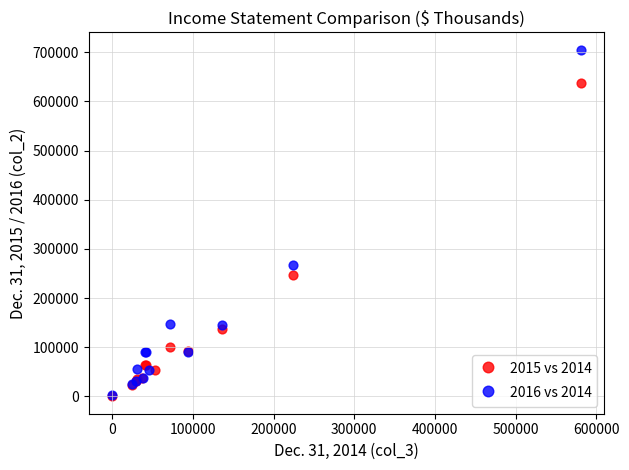

Which series has the widest spread of Y values?

2016 vs 2014